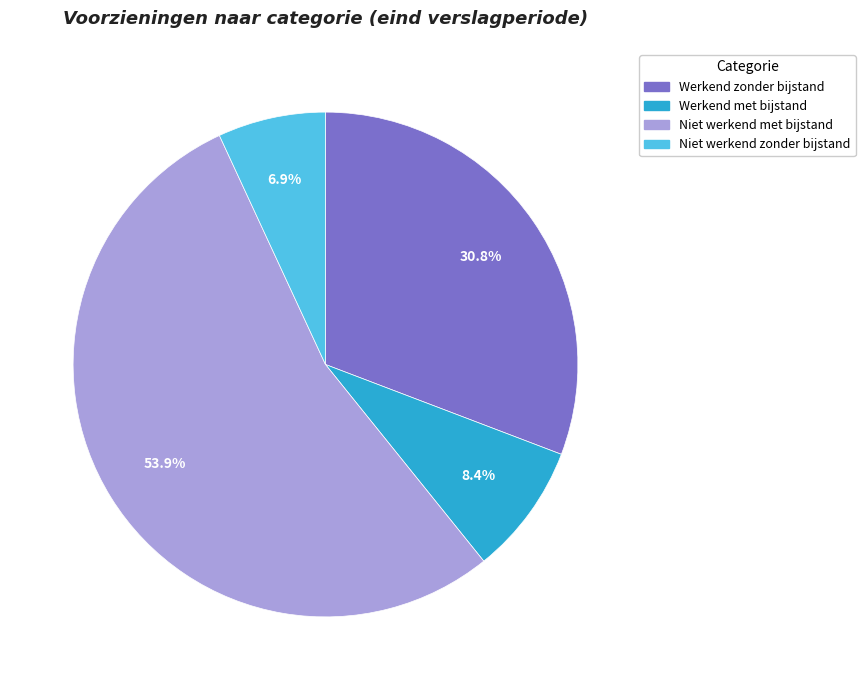

To the nearest percent, what is the average slice percentage?

25%